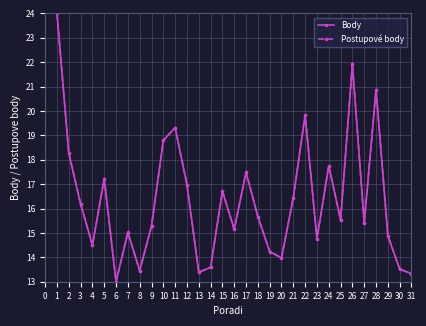

Where is the first local maximum for Body?

5